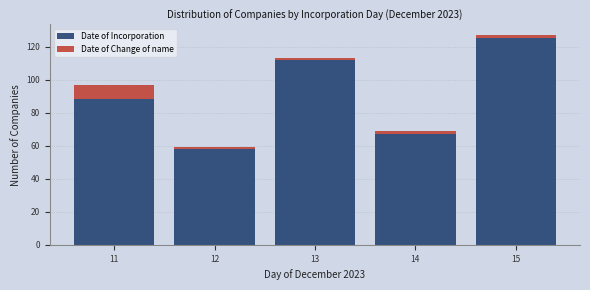

What is the total height of the stacked bar covering 13.5 to 14.5 on the x-axis? The values are not printed on the chart, so give them approximately, as read against the axis.

70